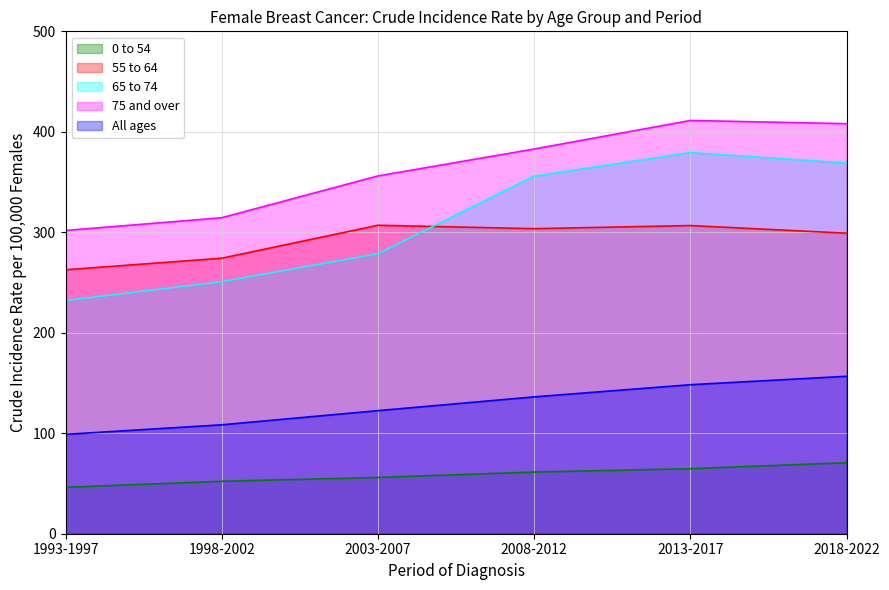

How many data points in 55 to 64 are less than 303?

3